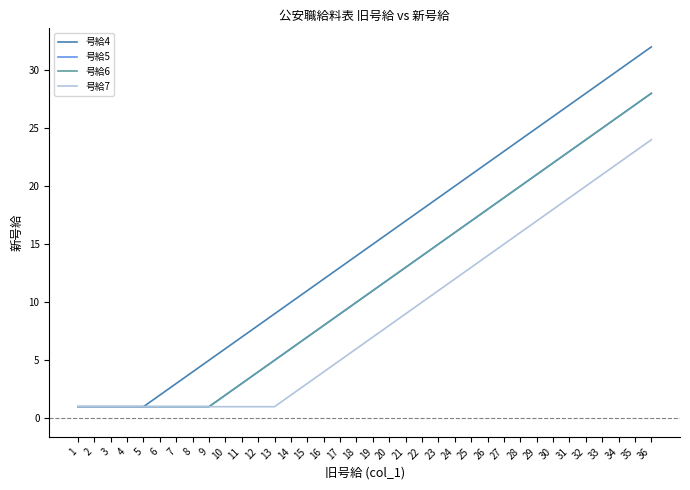

The value of 号給5 at 4 is 1. True or false?

True